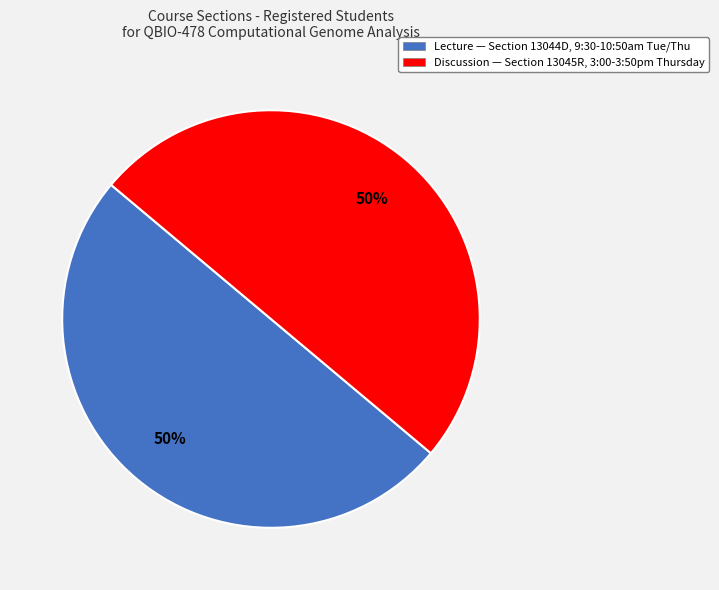

To the nearest percent, what portion does Discussion represent?

50%